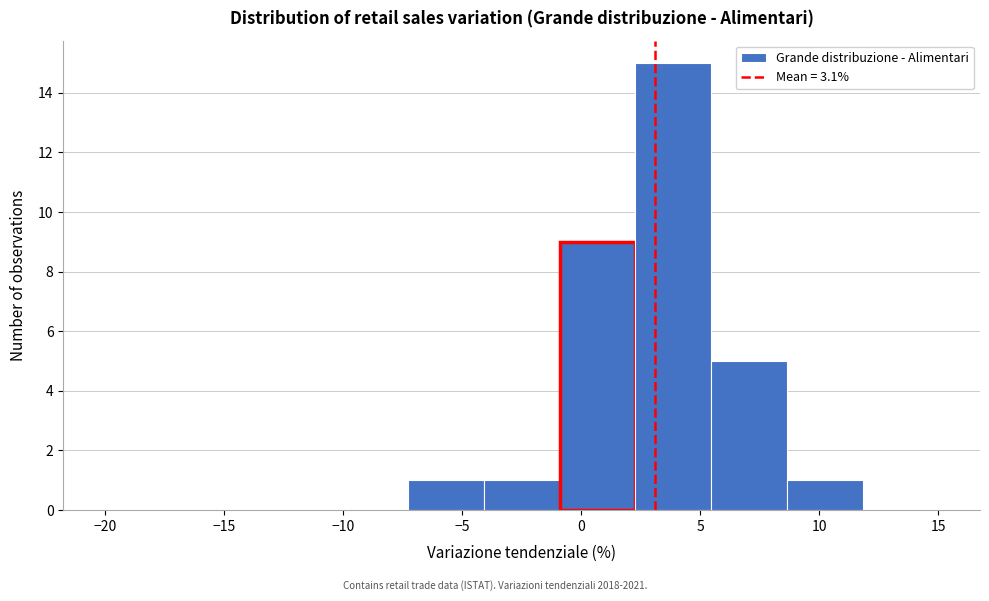

What is the height of the bar covering -1.0 to 2.5 on the x-axis? Neither the bar edges nor the heights are printed on the chart, so give them approximately, as read against the axes.

9